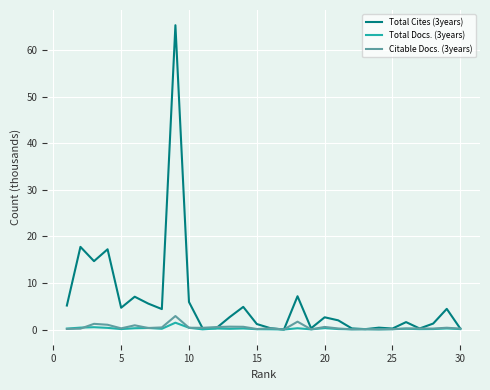

Which series has the largest total across all categories?

Total Cites (3years)